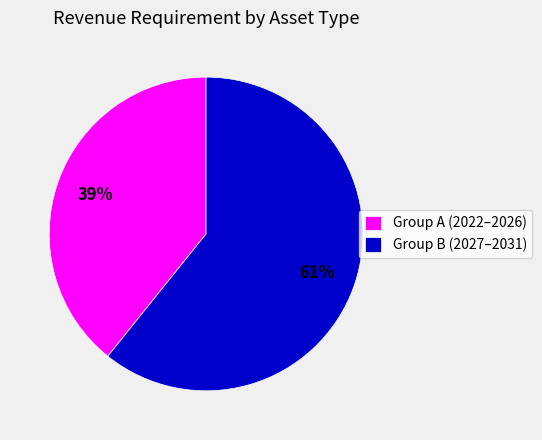

True or false: Group B (2027–2031) accounts for 74% of the total.

False